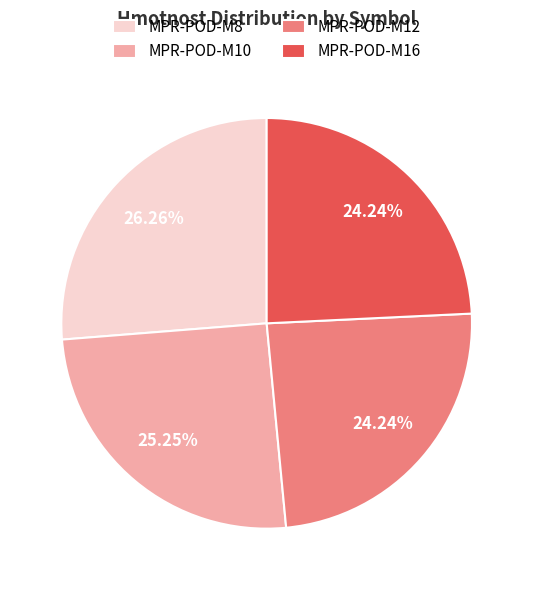

Between MPR-POD-M12 and MPR-POD-M10, which is larger?

MPR-POD-M10